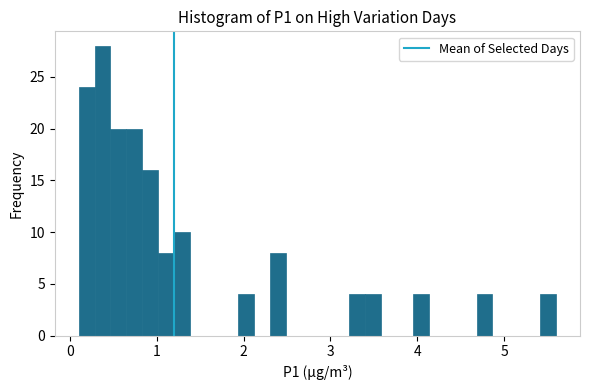

Read against the x-axis, roughly where is the centre of the tallest bar?

0.4